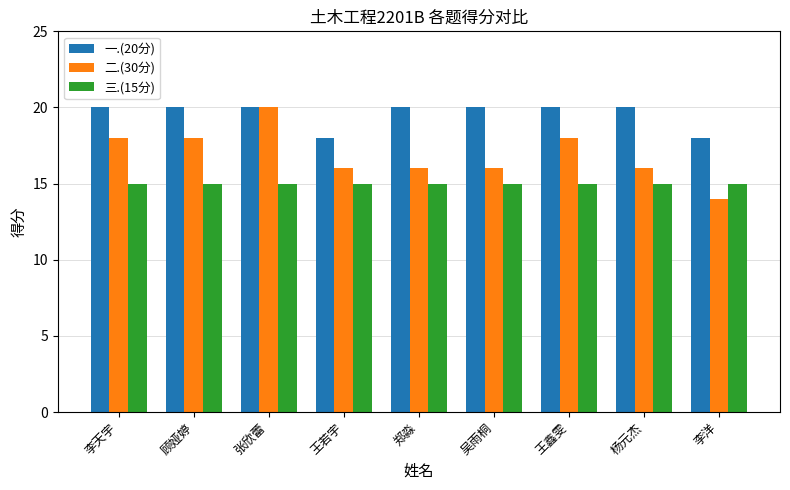

What is the sum of all 三.(15分) values?

135